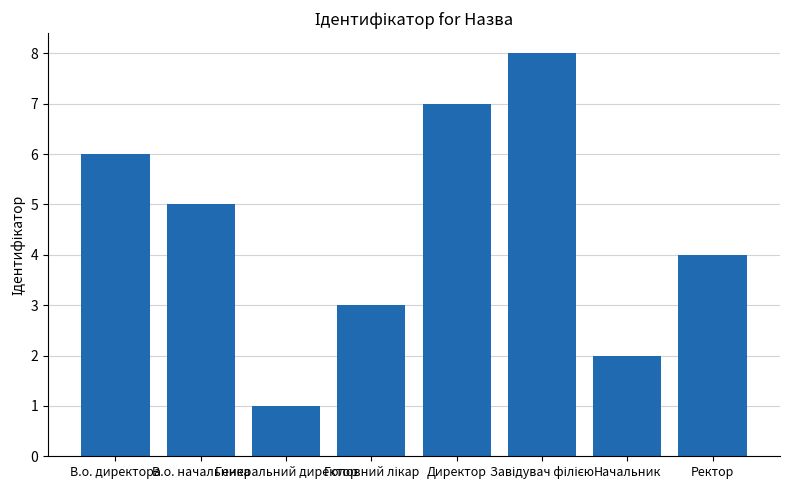

What is the difference between the maximum and minimum values?

7